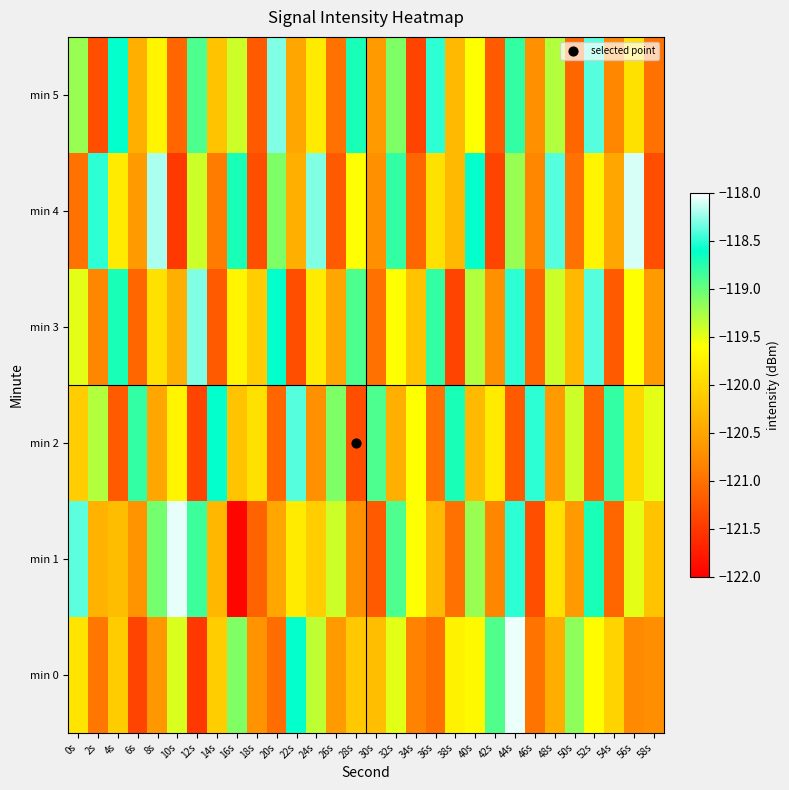

At which category is the sum across all series the highest?

44s